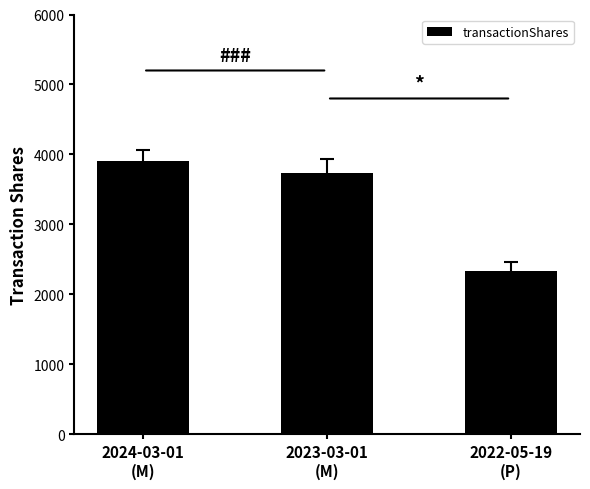

List the labels in order of value, largest first.

2024-03-01
(M), 2023-03-01
(M), 2022-05-19
(P)